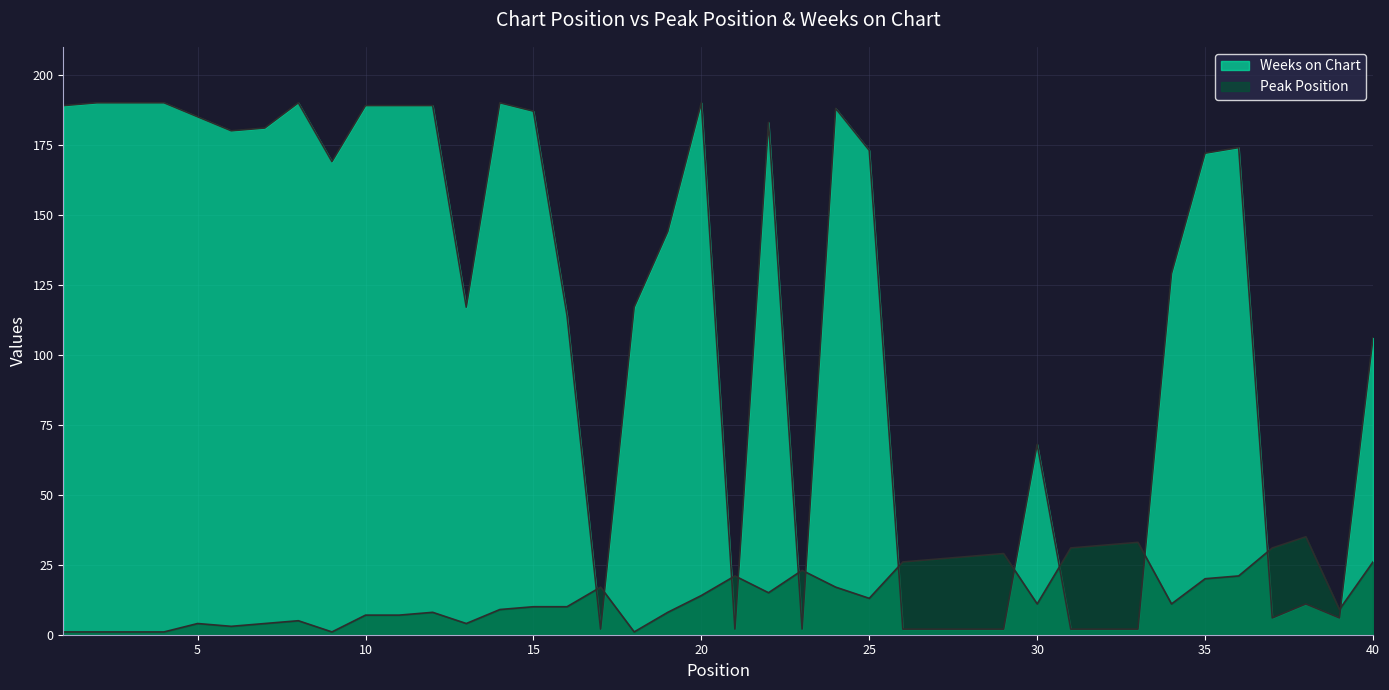

Which series has the largest total across all categories?

Weeks on Chart